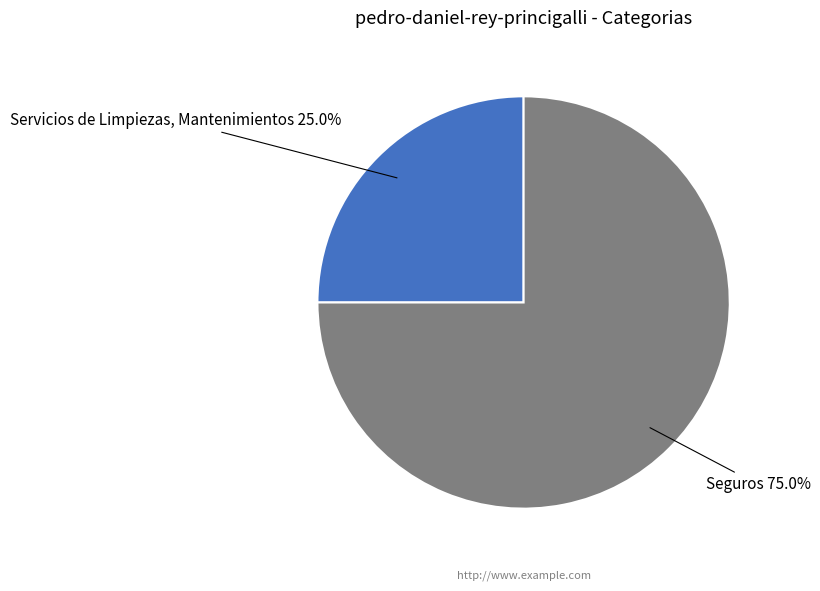

Which category has the smallest portion of the pie?

Servicios de Limpiezas, Mantenimientos